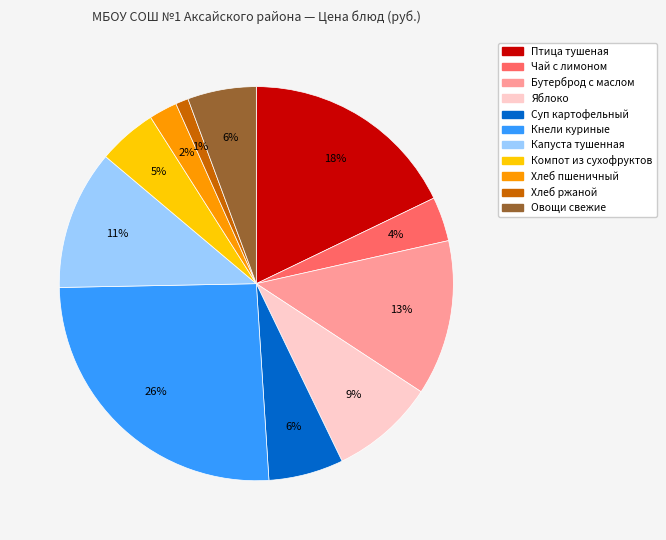

Is there any slice that represents more than half of the pie?

No